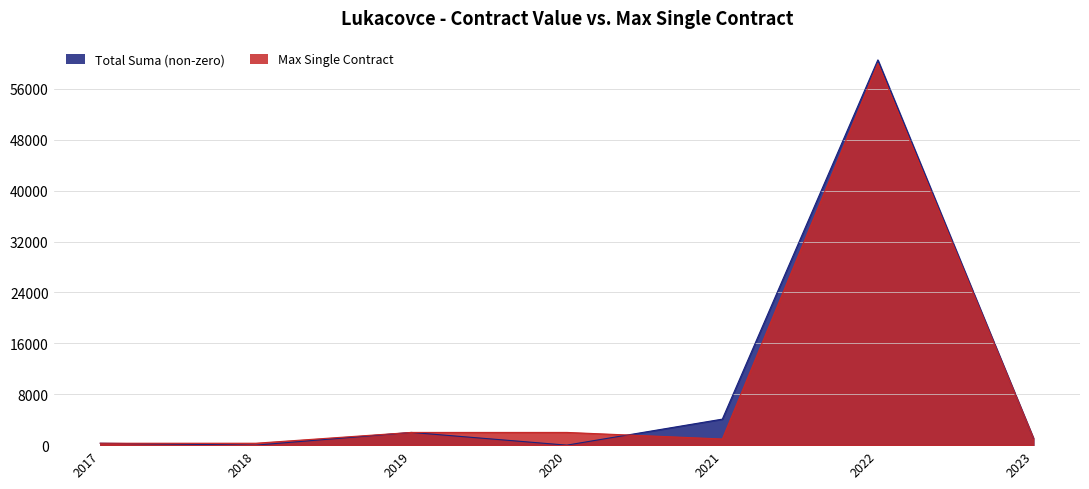

How many lines are shown in the chart?

2